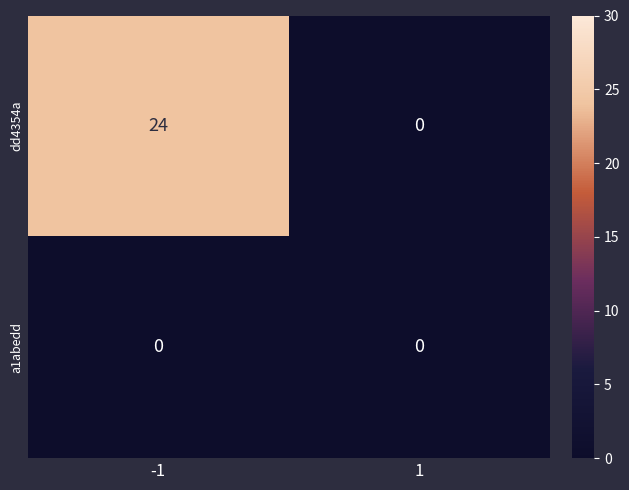

Reading right to left, list all the values displayed in this chart.

dd4354a: 1=0	-1=24
a1abedd: 1=0	-1=0